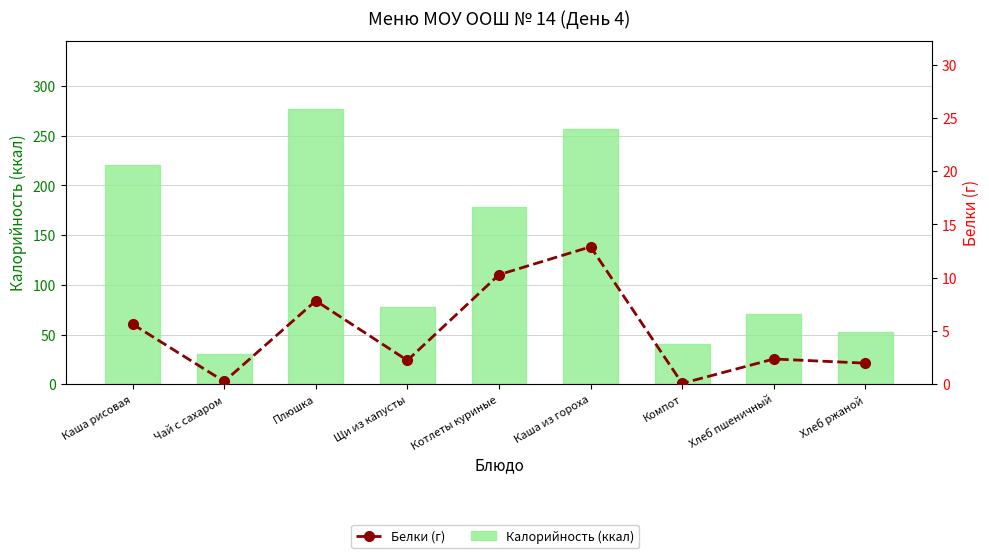

Which series has the widest spread of values?

Калорийность (ккал)